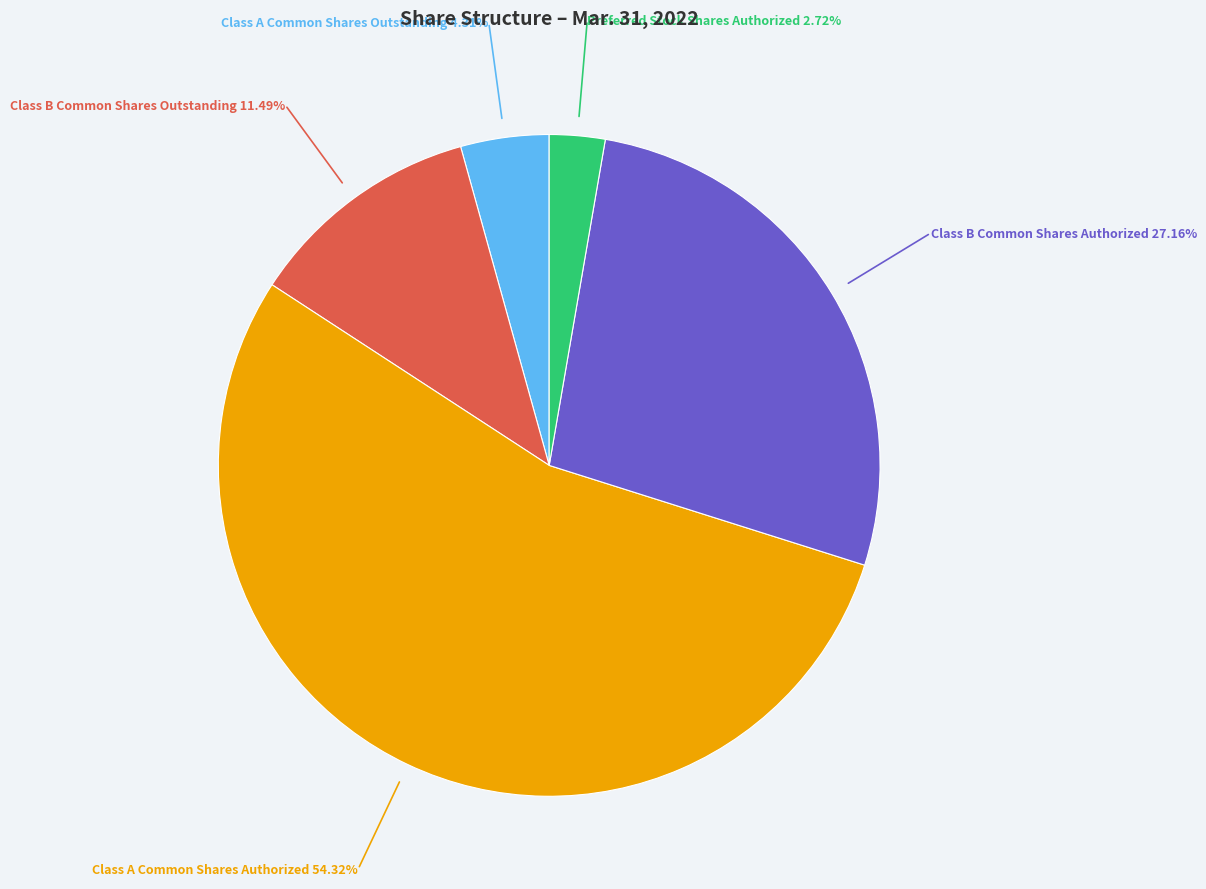

Is there a majority slice in this chart?

Yes